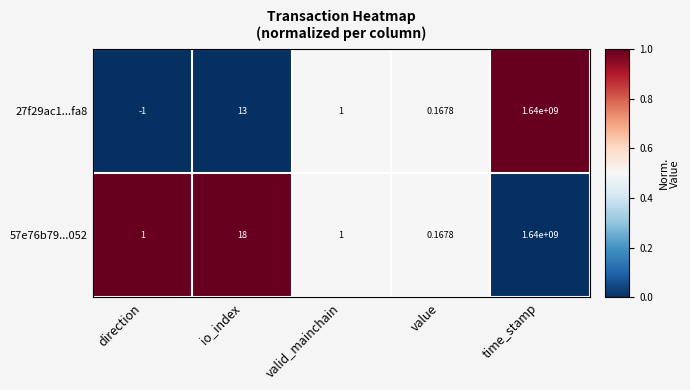

Which series has the widest spread of values?

27f29ac1...fa8